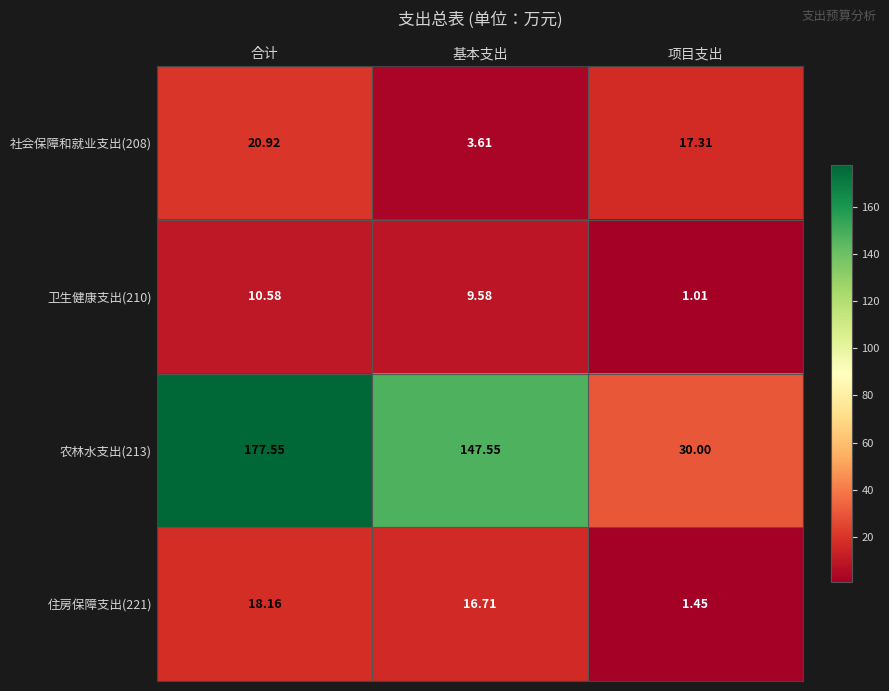

Where does the 社会保障和就业支出(208) series first go above 17?

合计